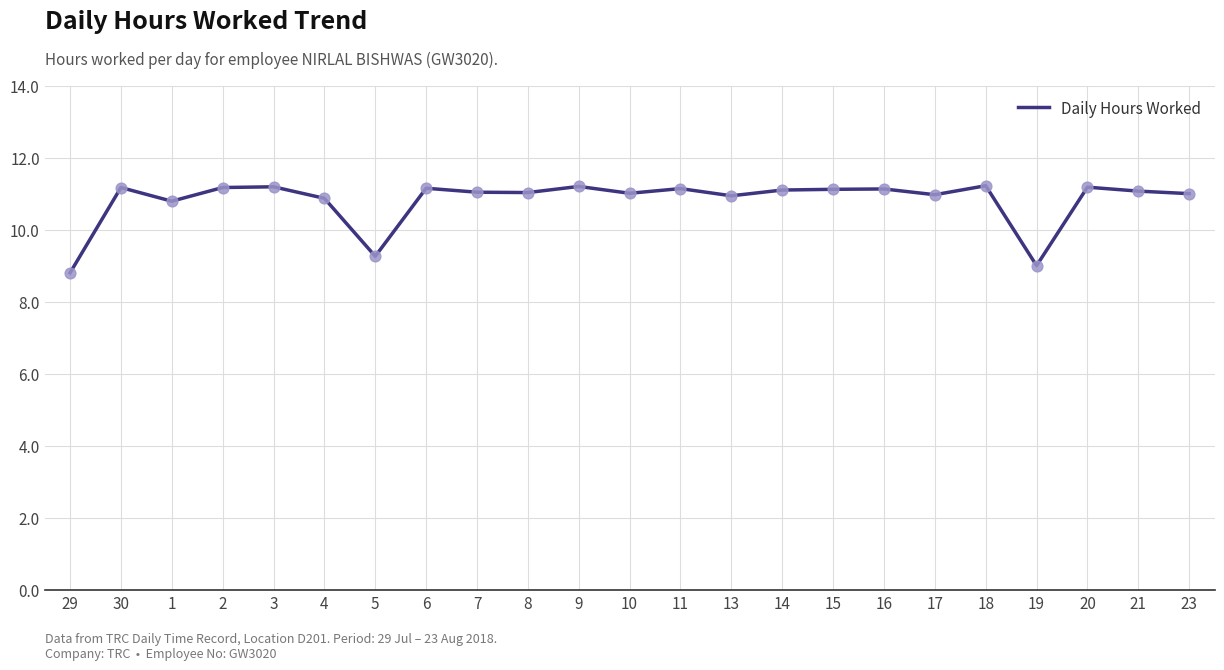

What is the ratio of the value at 4 to the value at 10?

1.0